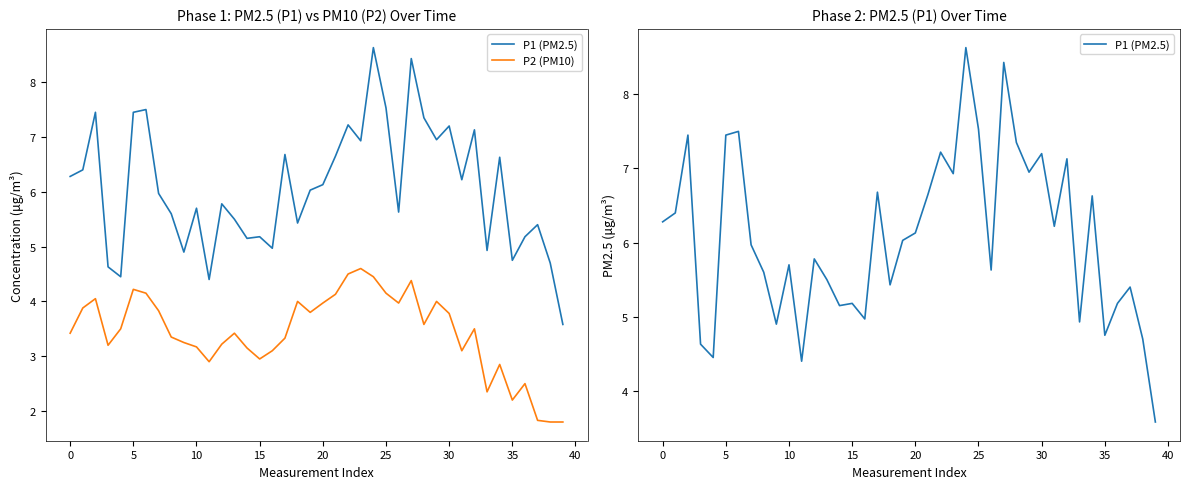

How many series are shown in this chart?

2